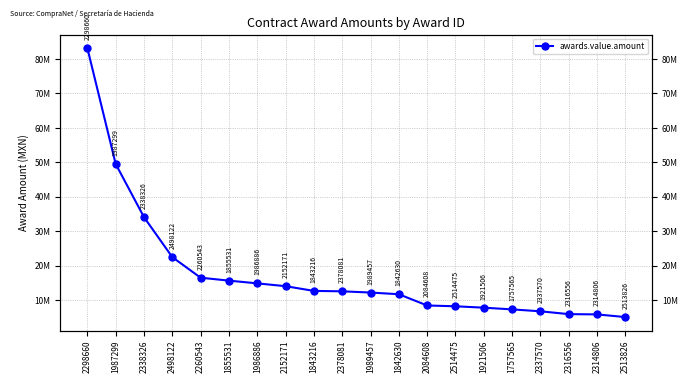

How many values exceed 12532677?

9